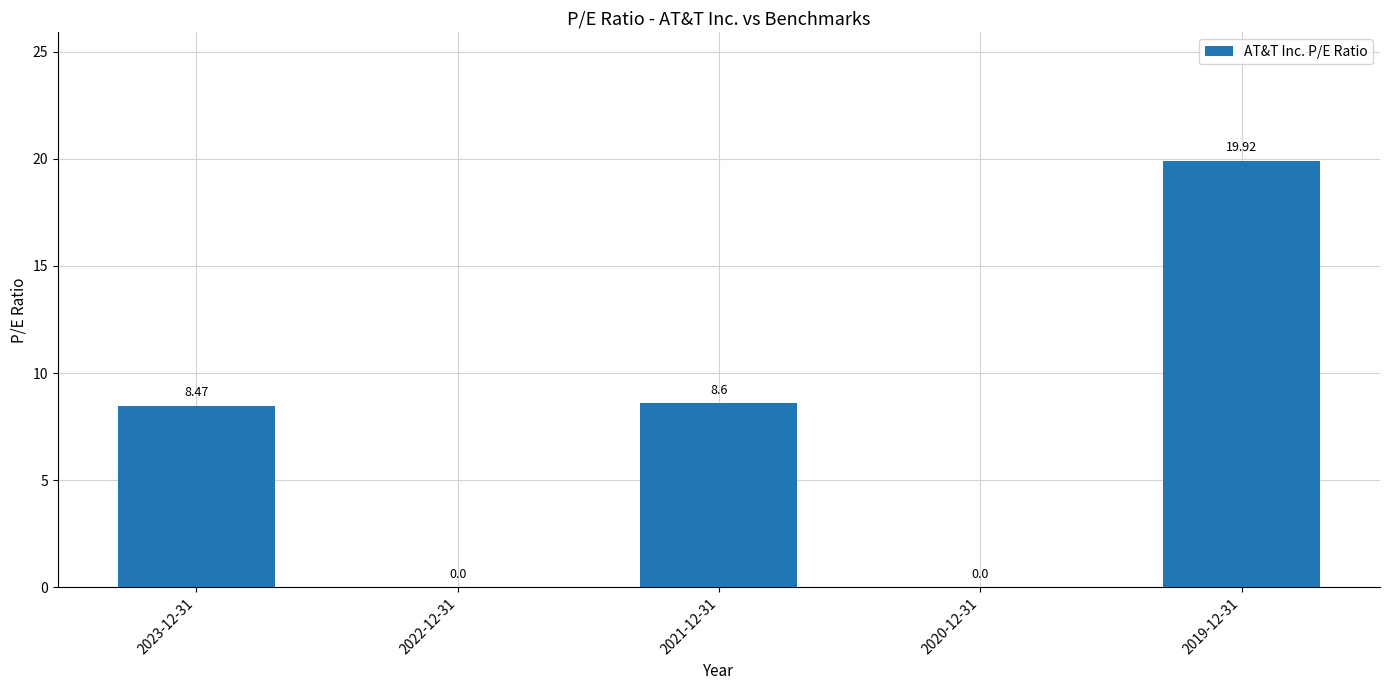

At which category does the chart reach its peak across all series?

2019-12-31